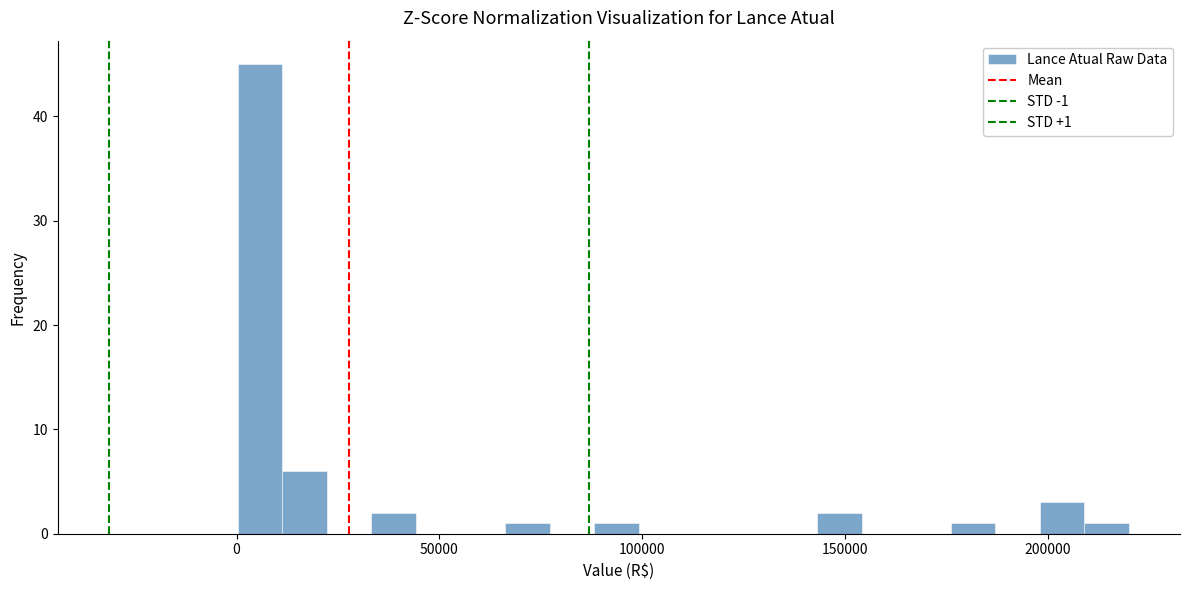

Around what value on the x-axis is the tallest bar? Give the approximate position of its centre, as read against the axis.

5000